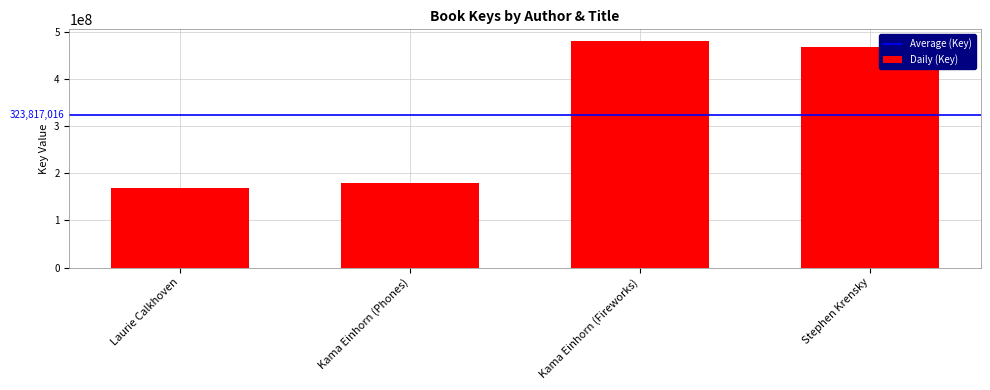

How many data points does each series have?

4